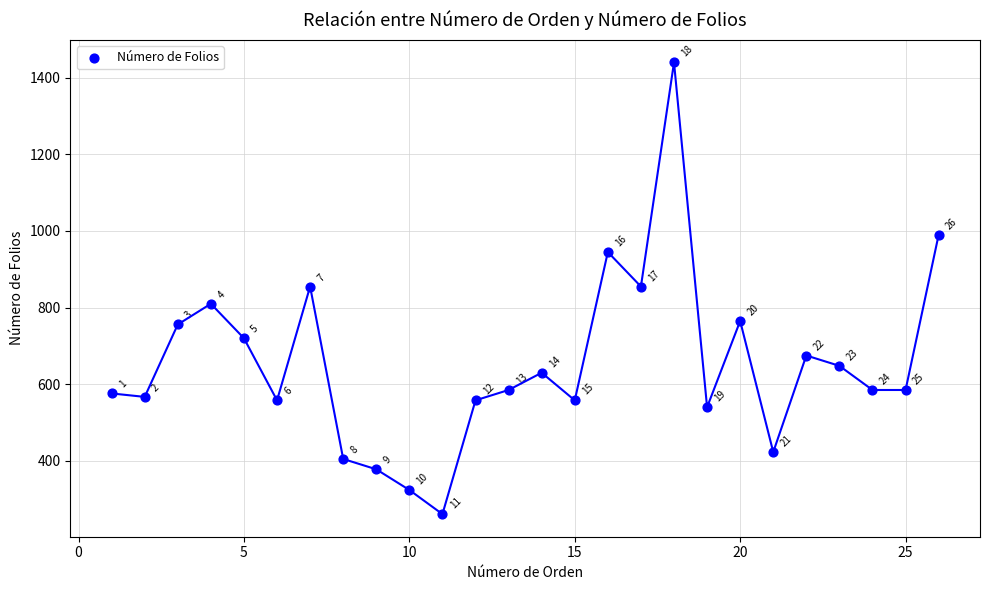

What is the range of Y values (max minus min)?

1179